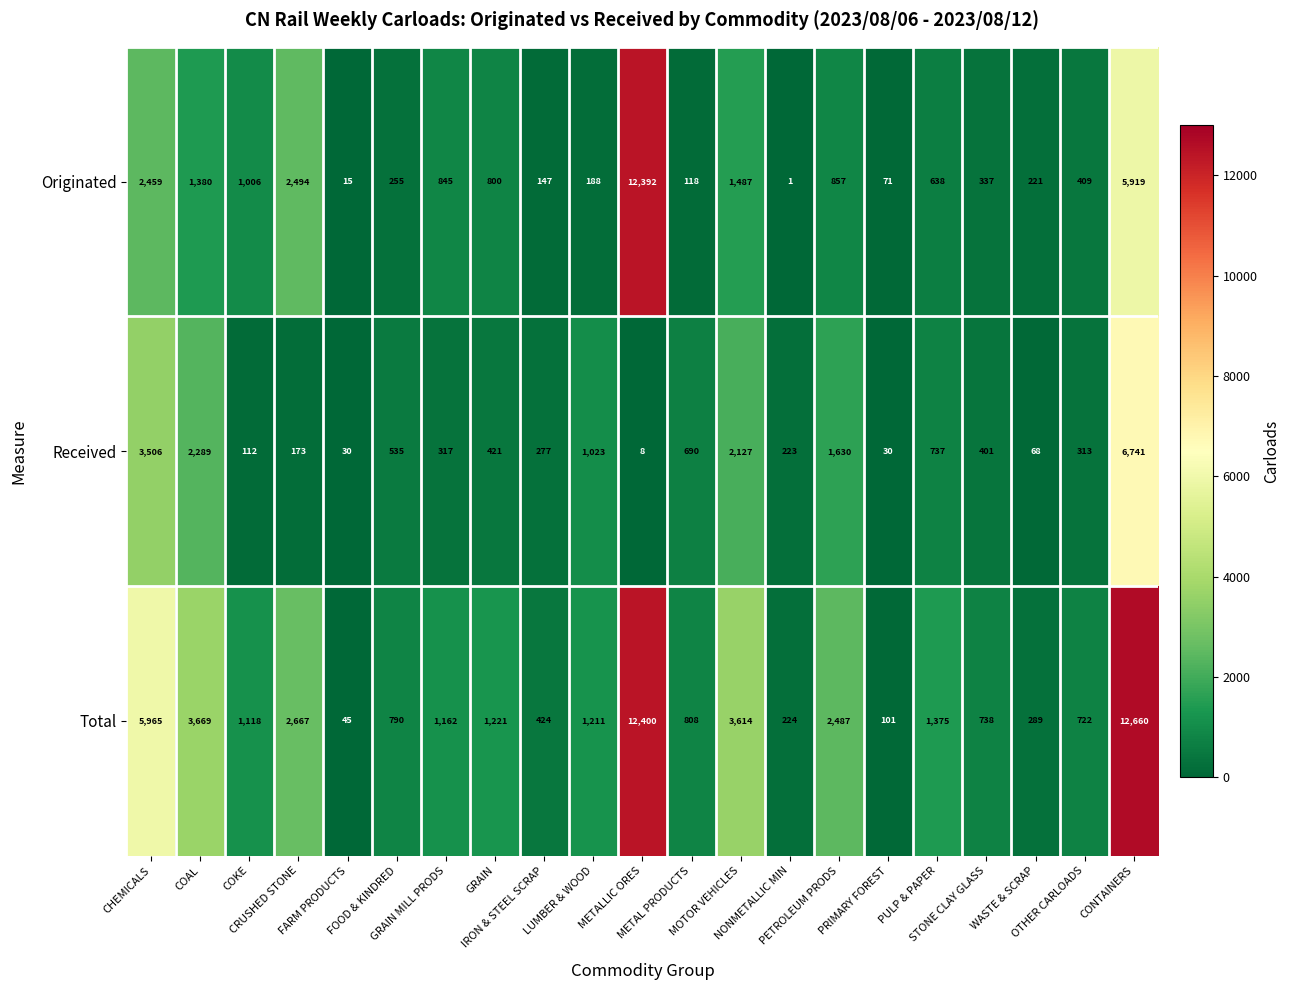

Which series has the largest total across all categories?

Total